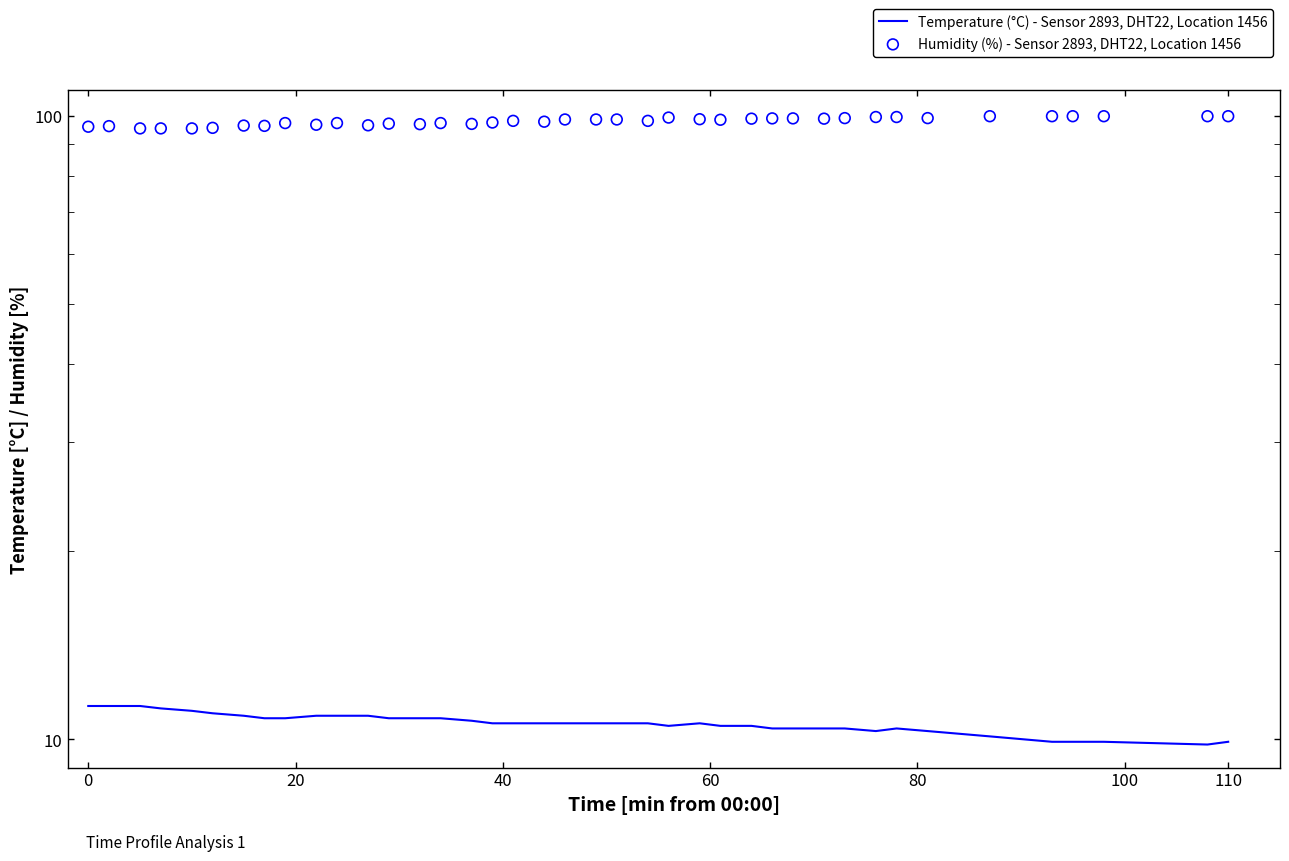

What are all the series names shown in the legend?

Temperature (°C) - Sensor 2893, DHT22, Location 1456, Humidity (%) - Sensor 2893, DHT22, Location 1456